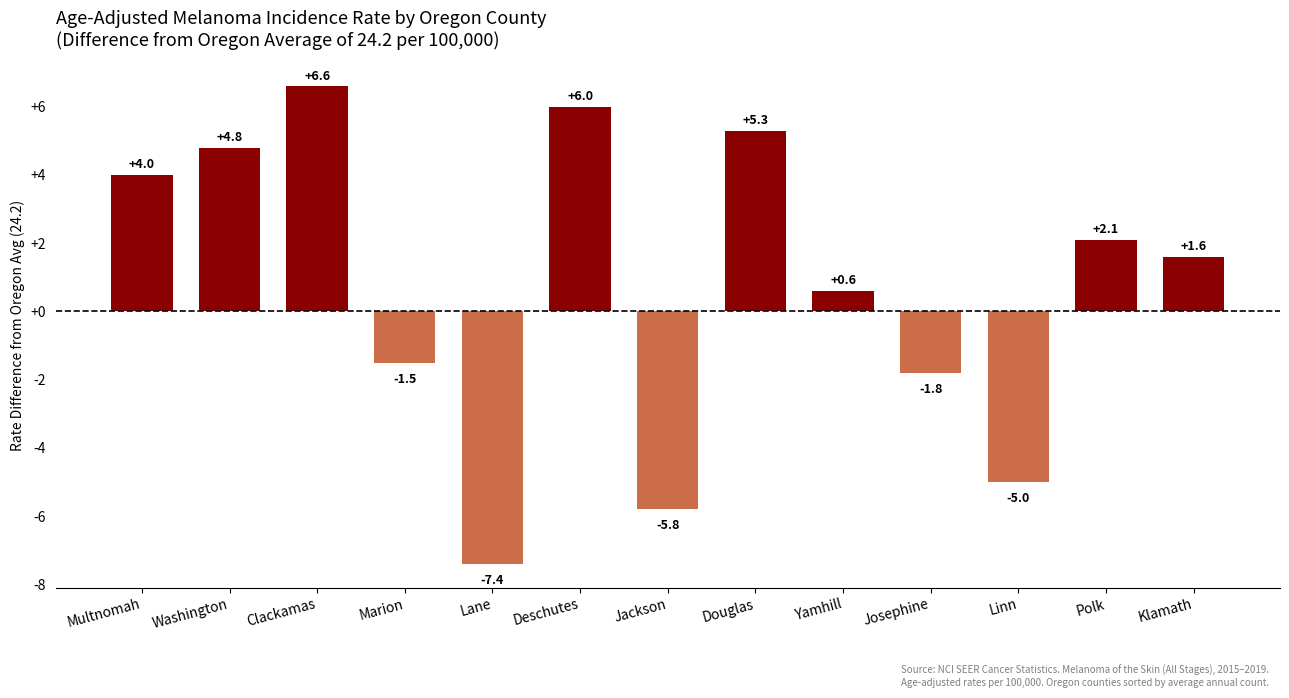

Where is the data nearest to the value 0?

Yamhill